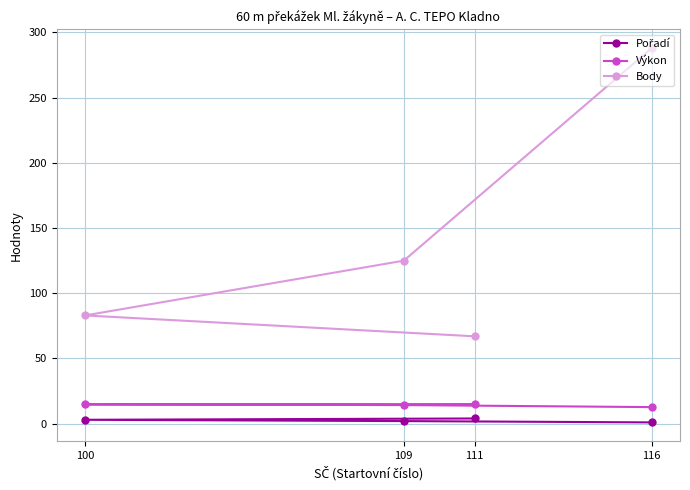

What is the total value across all series at 116?

301.7